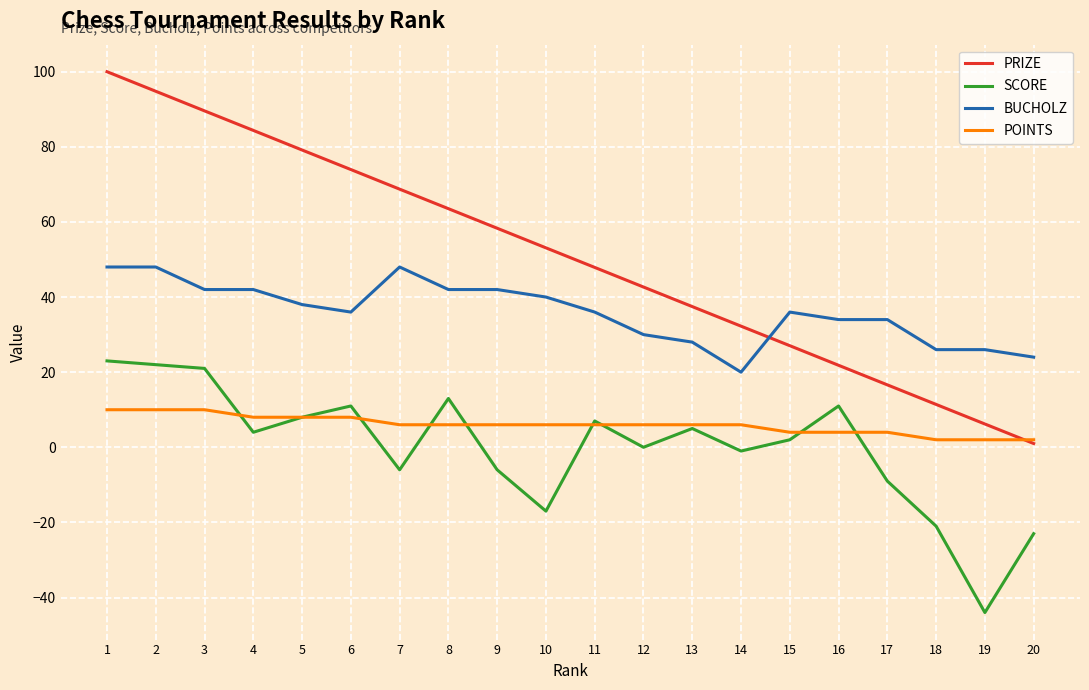

Which label corresponds to the smallest value in the chart?

19